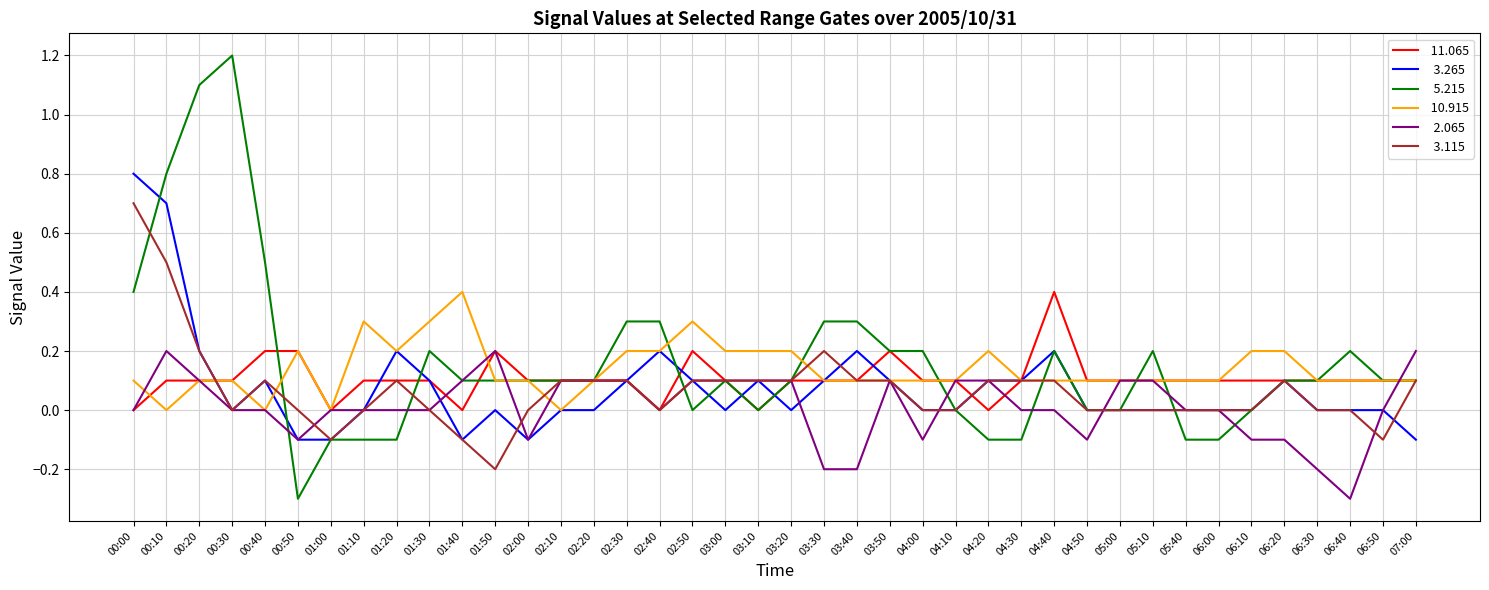

What is the greatest value displayed?

1.2